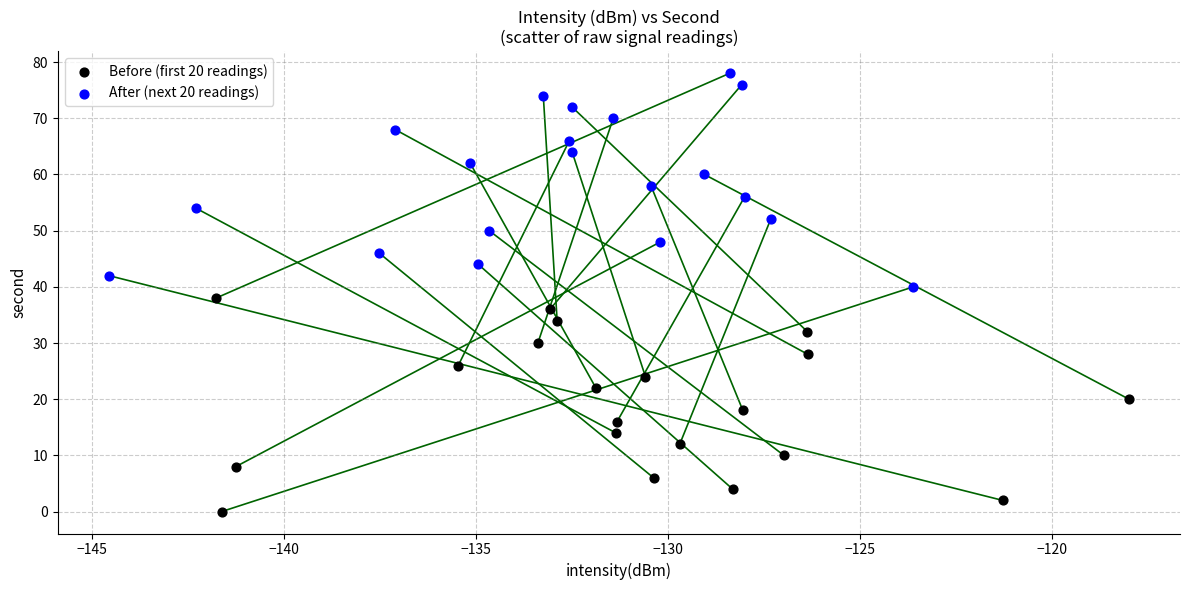

Which series contains the highest Y value?

After (next 20 readings)